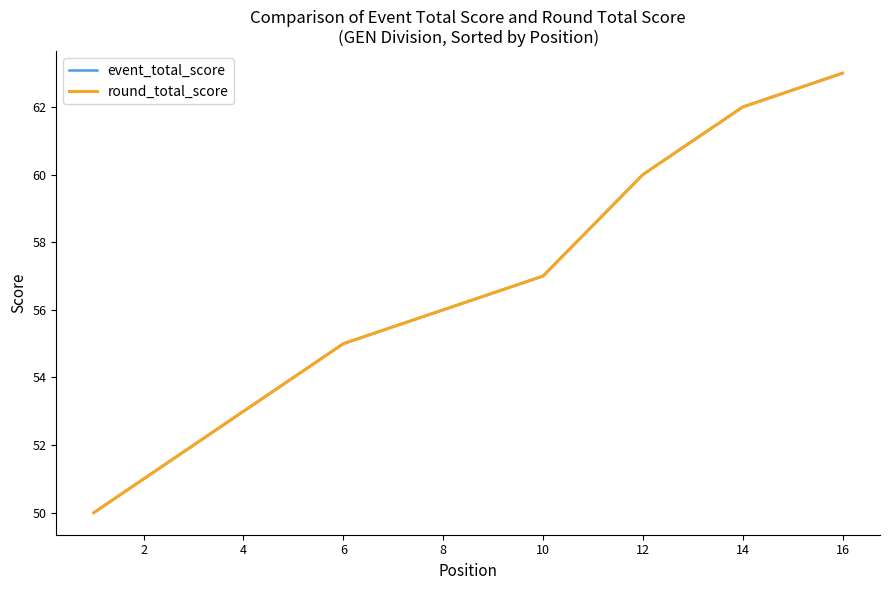

Count the number of data series in this chart.

2